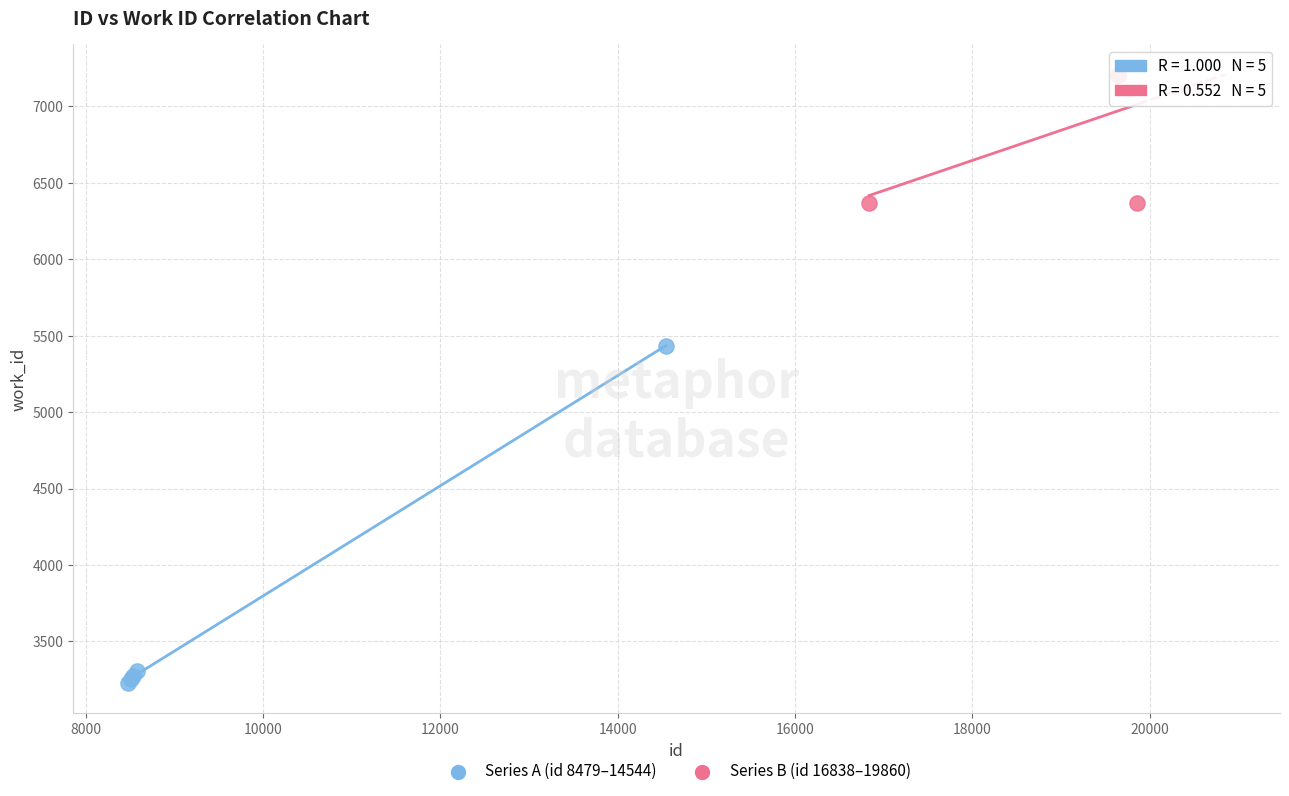

Which series contains the lowest Y value?

Series A (id 8479–14544)